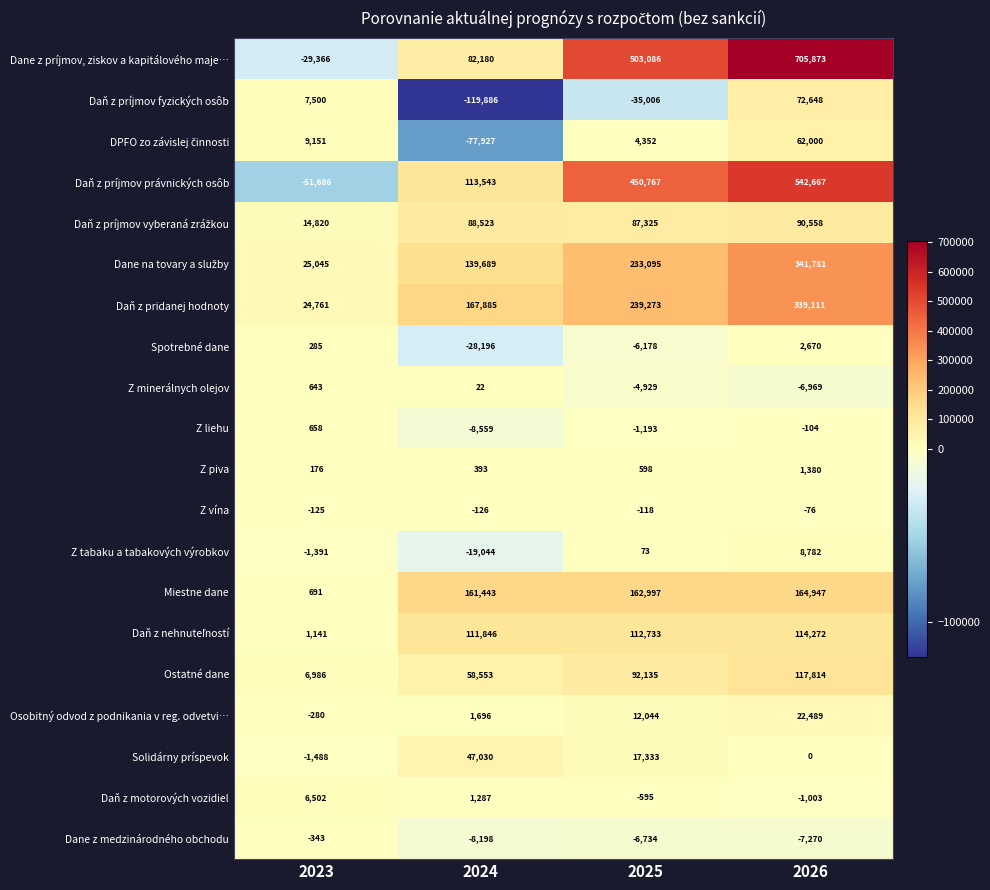

True or false: Daň z motorových vozidiel has a value of -935 at 2025.

False